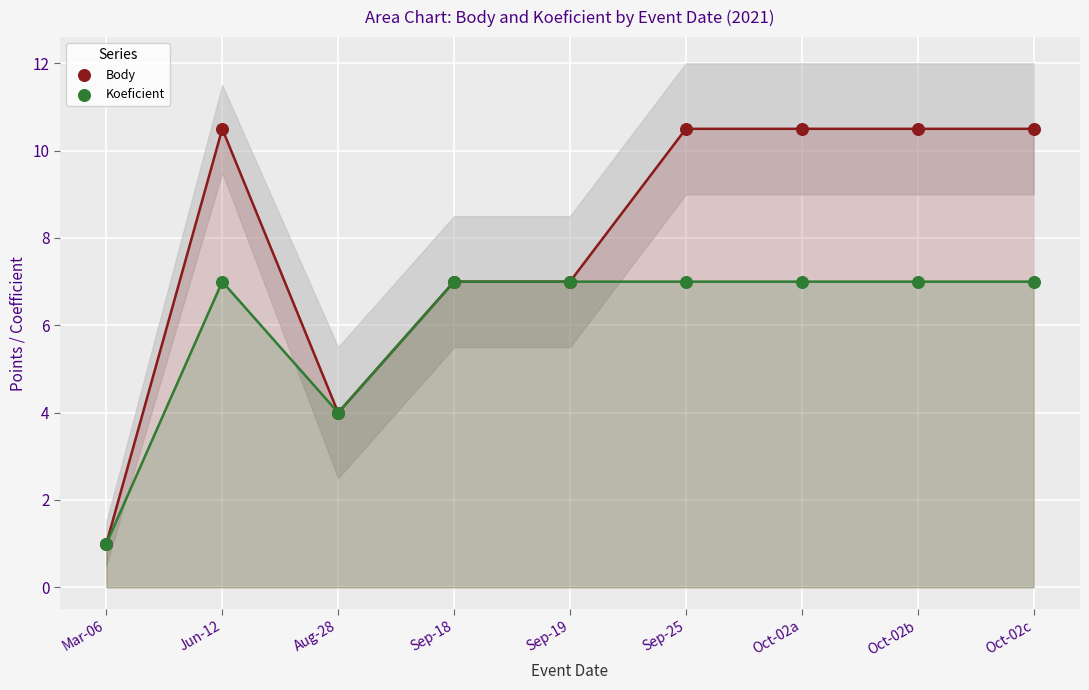

Which series contains the highest Y value?

Body